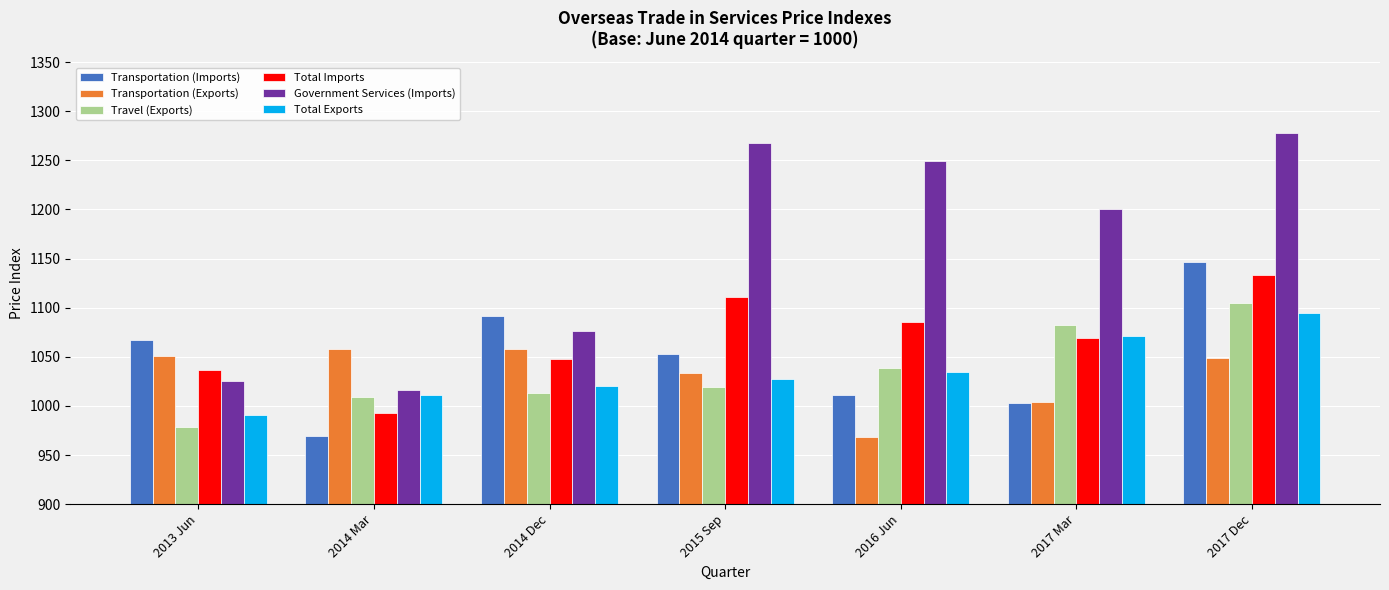

What is the spread (max minus min) of values at 2013 Jun?

88